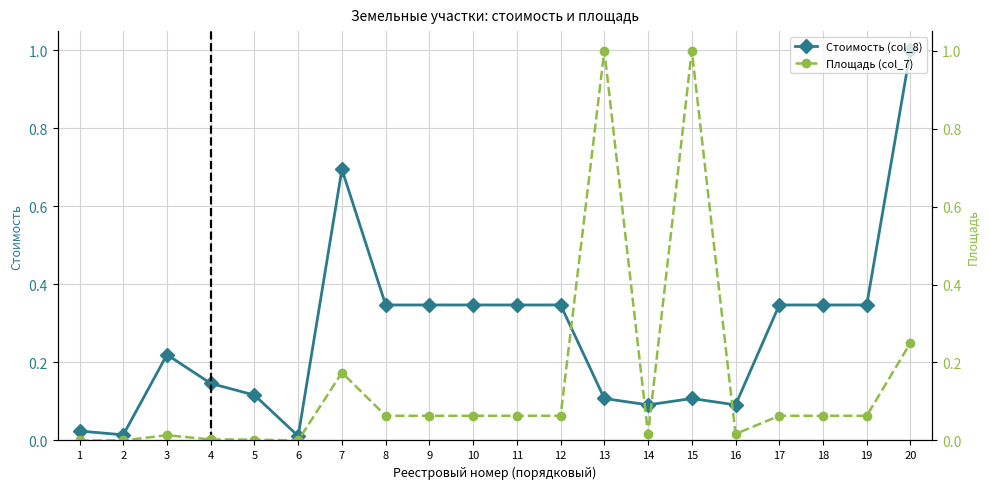

What is the difference between the maximum and minimum values in the Стоимость (col_8) series?

1.0